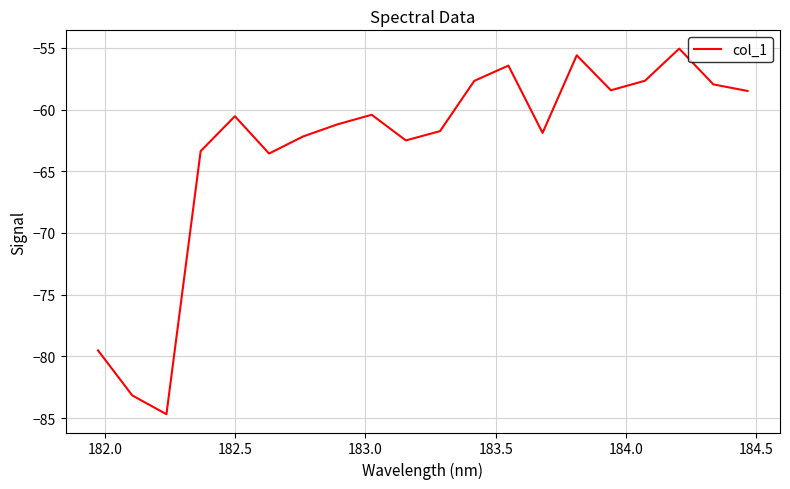

Does the chart have visible grid lines?

Yes